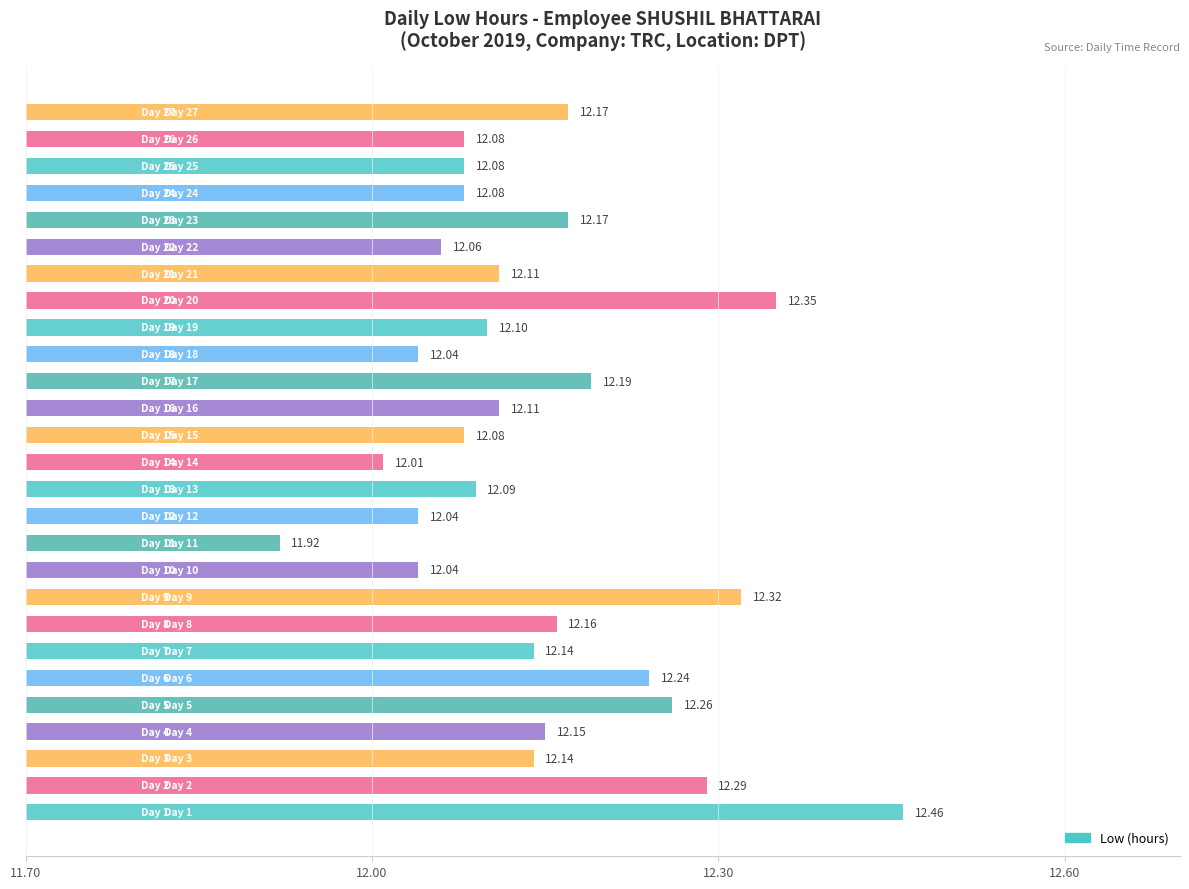

What is the difference between the maximum and minimum values?

0.5